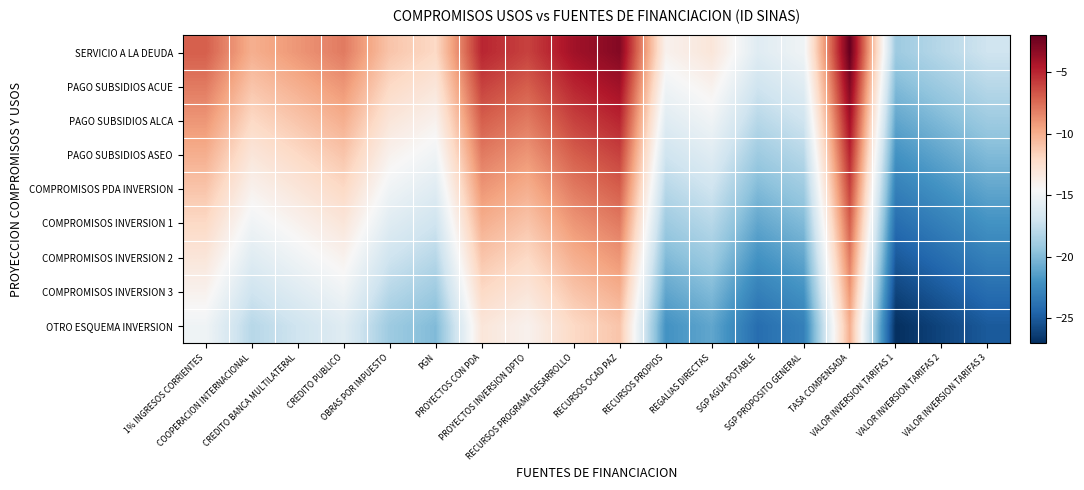

Rank the series at 1% INGRESOS CORRIENTES from highest to lowest value.

SERVICIO A LA DEUDA, PAGO SUBSIDIOS ACUE, PAGO SUBSIDIOS ALCA, PAGO SUBSIDIOS ASEO, COMPROMISOS PDA INVERSION, COMPROMISOS INVERSION 1, COMPROMISOS INVERSION 2, COMPROMISOS INVERSION 3, OTRO ESQUEMA INVERSION